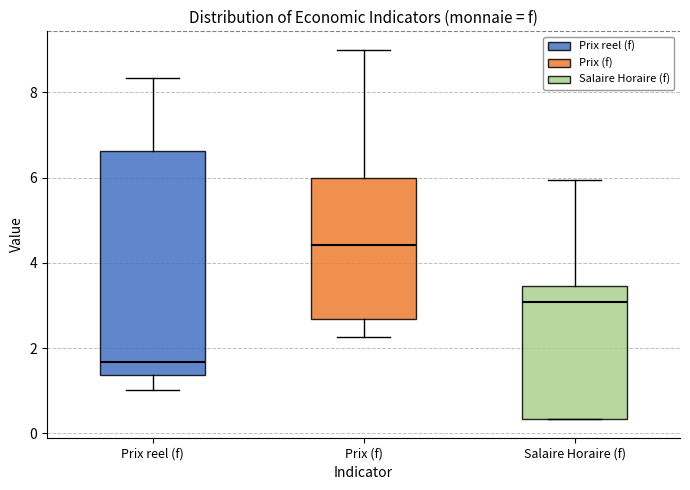

Comparing the boxes themselves (not the whiskers), which one is the tallest?

Prix reel (f)